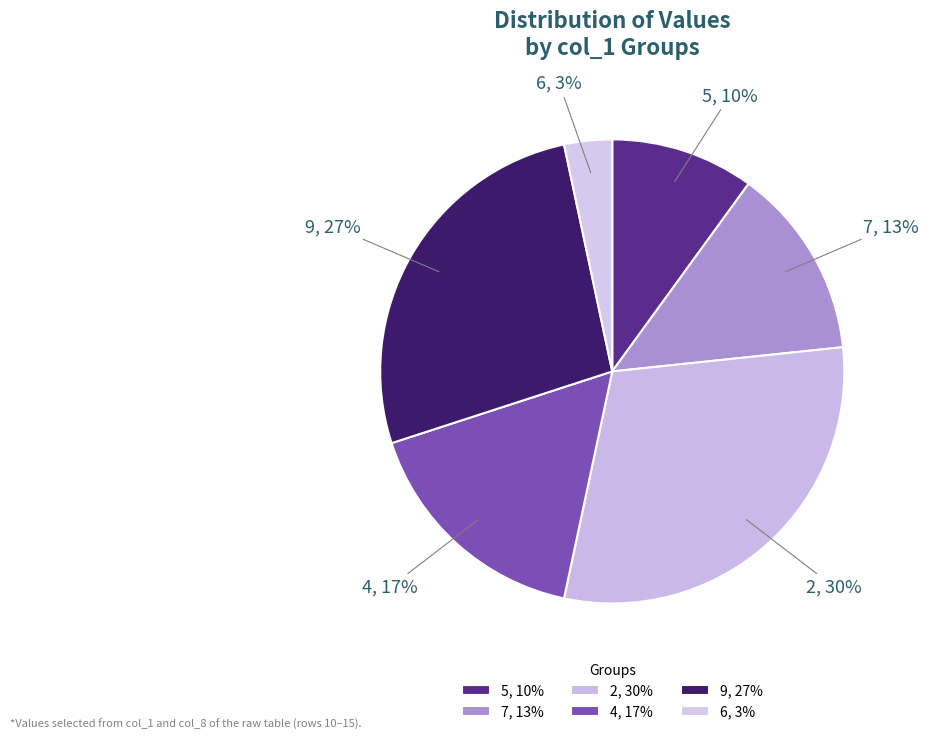

Combined, do 4, 17% and 2, 30% account for over 50%?

No